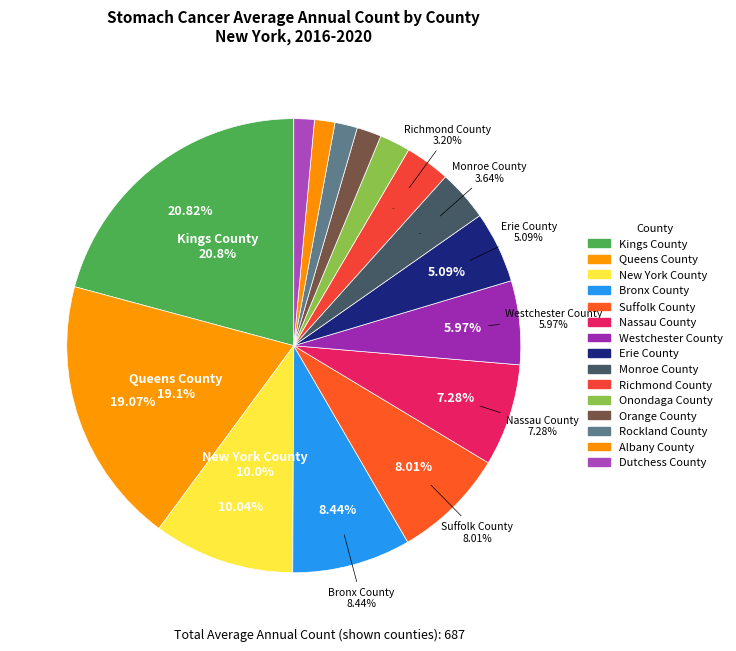

Rank the categories by value from highest to lowest.

Kings County, Queens County, New York County, Bronx County, Suffolk County, Nassau County, Westchester County, Erie County, Monroe County, Richmond County, Onondaga County, Orange County, Rockland County, Albany County, Dutchess County